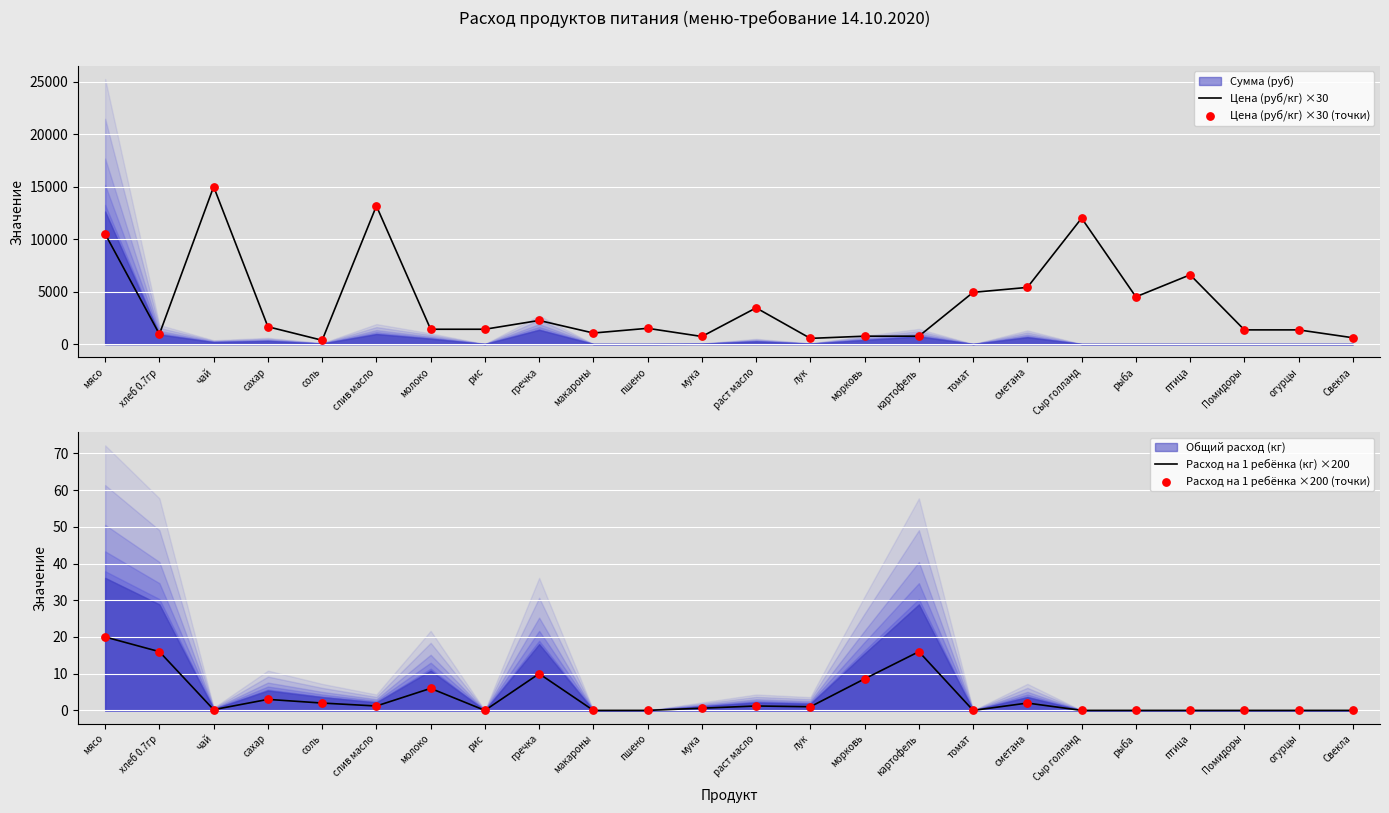

The value of Цена (руб/кг) ×30 at птица is 4095.2. True or false?

False